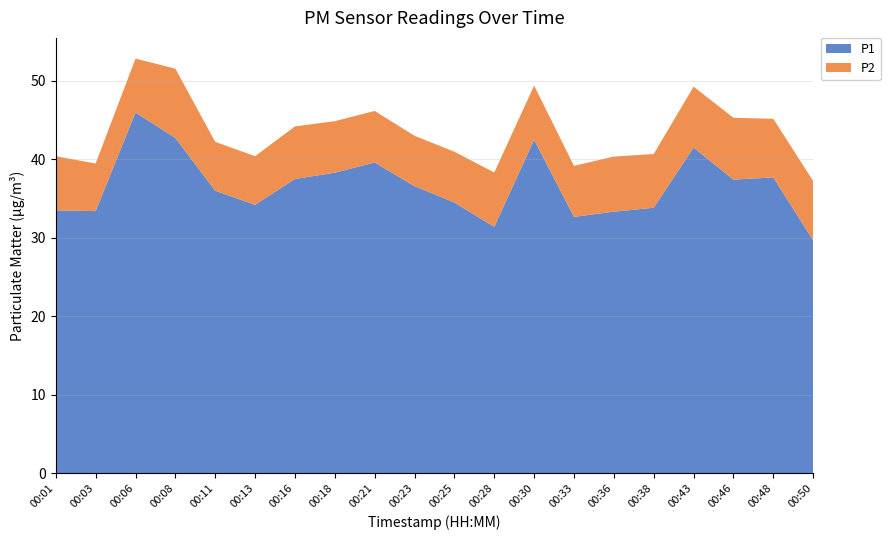

Reading left to right, what are all the values shown in this chart?

P1: 33.5	33.4	46.0	42.7	36.0	34.2	37.5	38.3	39.6	36.6	34.5	31.4	42.5	32.7	33.3	33.8	41.5	37.4	37.7	29.7
P2: 6.9	6.1	6.9	8.8	6.2	6.2	6.7	6.6	6.6	6.4	6.5	6.9	6.9	6.5	7.0	6.8	7.8	7.9	7.5	7.6